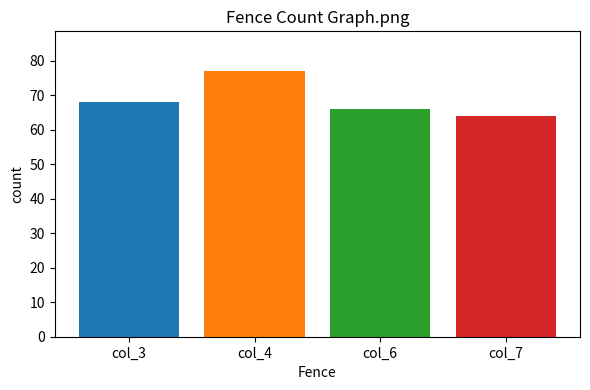

What is the greatest value displayed?

77